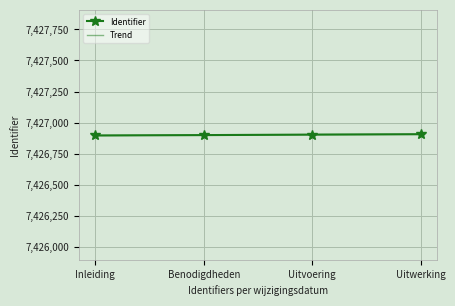

What is the value of the 4th point from the left?

7426904